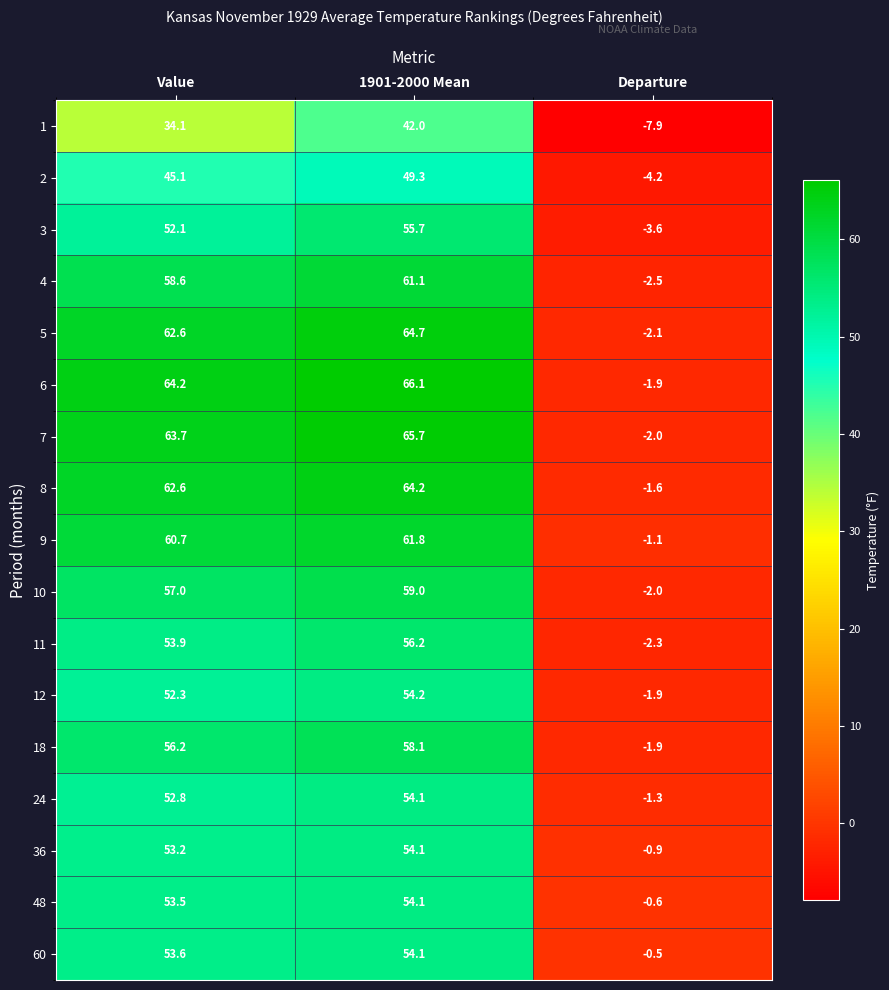

How many values in 1 are below zero?

1